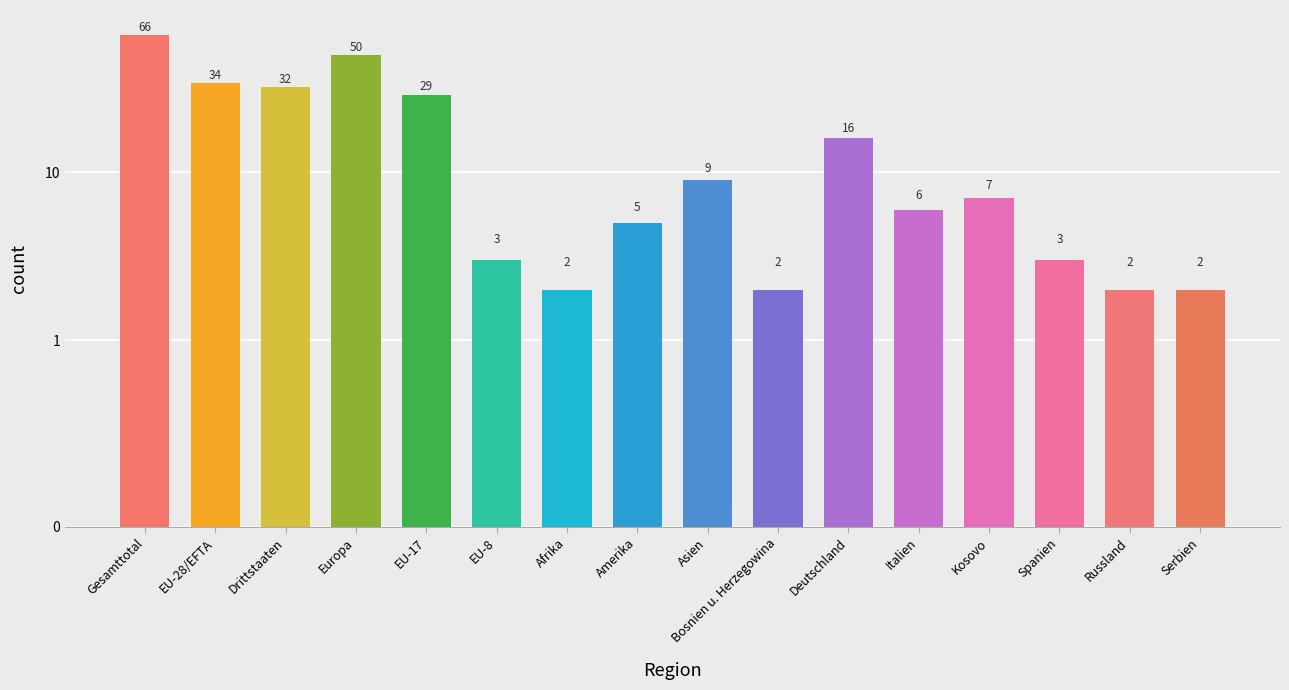

Reading left to right, what are all the values shown in this chart?

66	34	32	50	29	3	2	5	9	2	16	6	7	3	2	2